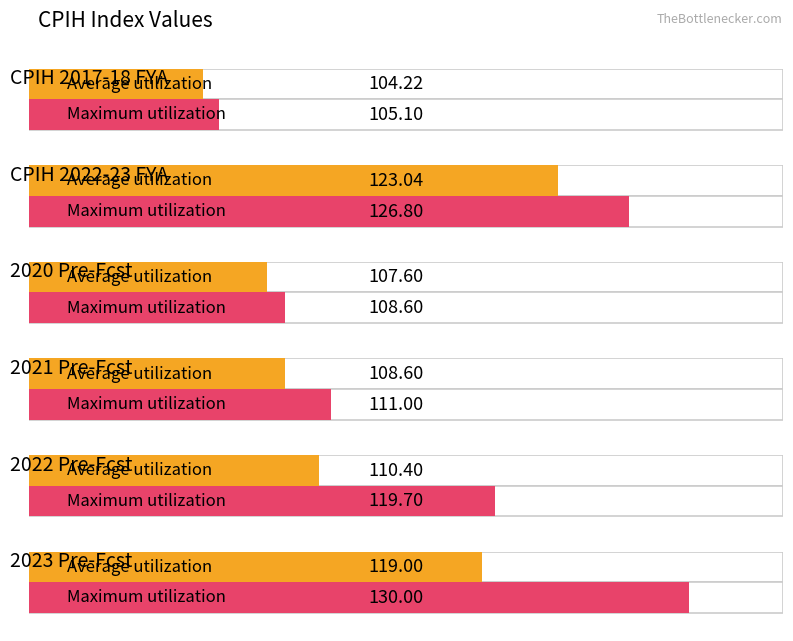

What value does the Maximum utilization series have at 2020 Pre-Fcst?

108.6